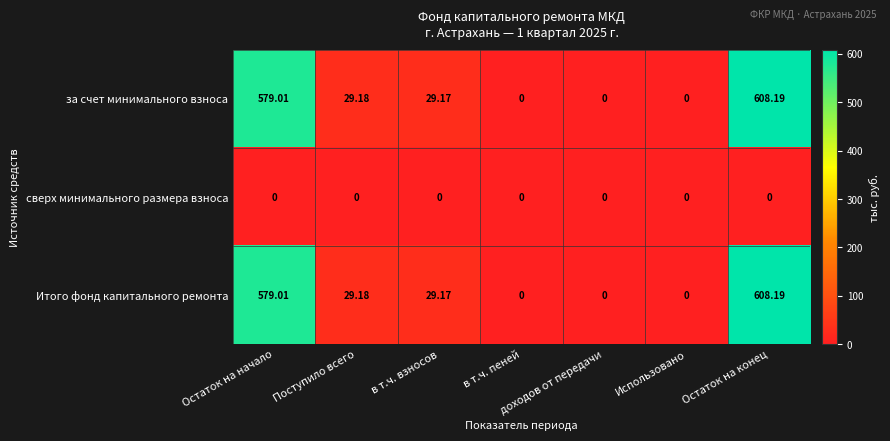

Which category has the highest value in the Итого фонд капитального ремонта series?

Остаток на конец